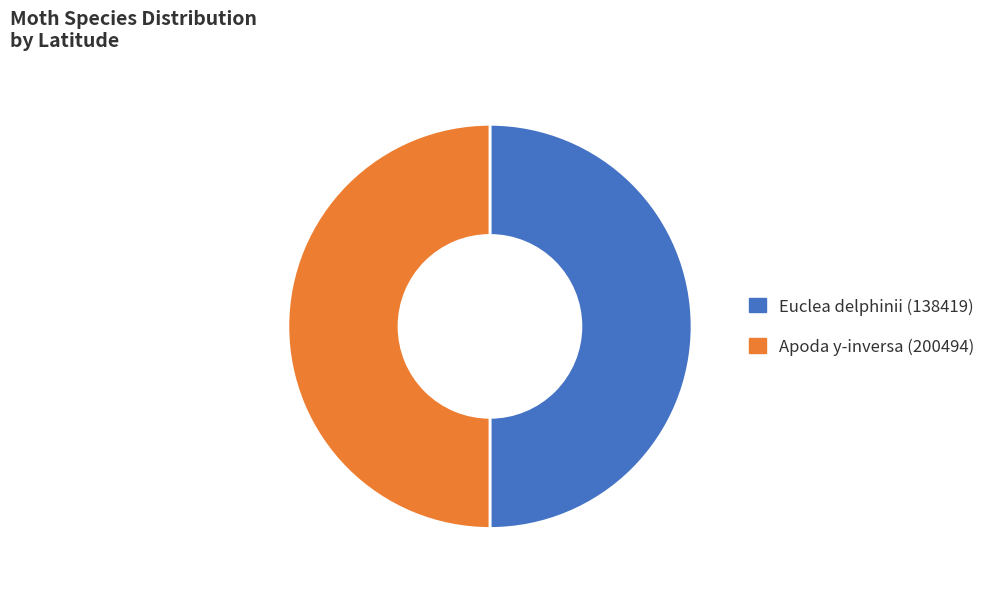

Combined, do Euclea delphinii (138419) and Apoda y-inversa (200494) account for over 50%?

Yes